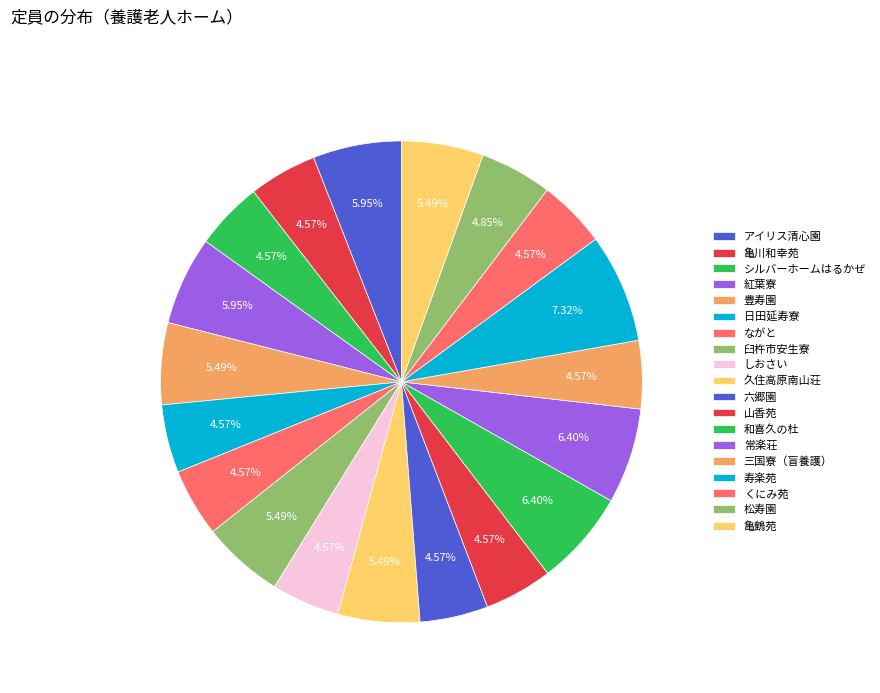

How many slices are in this pie chart?

19